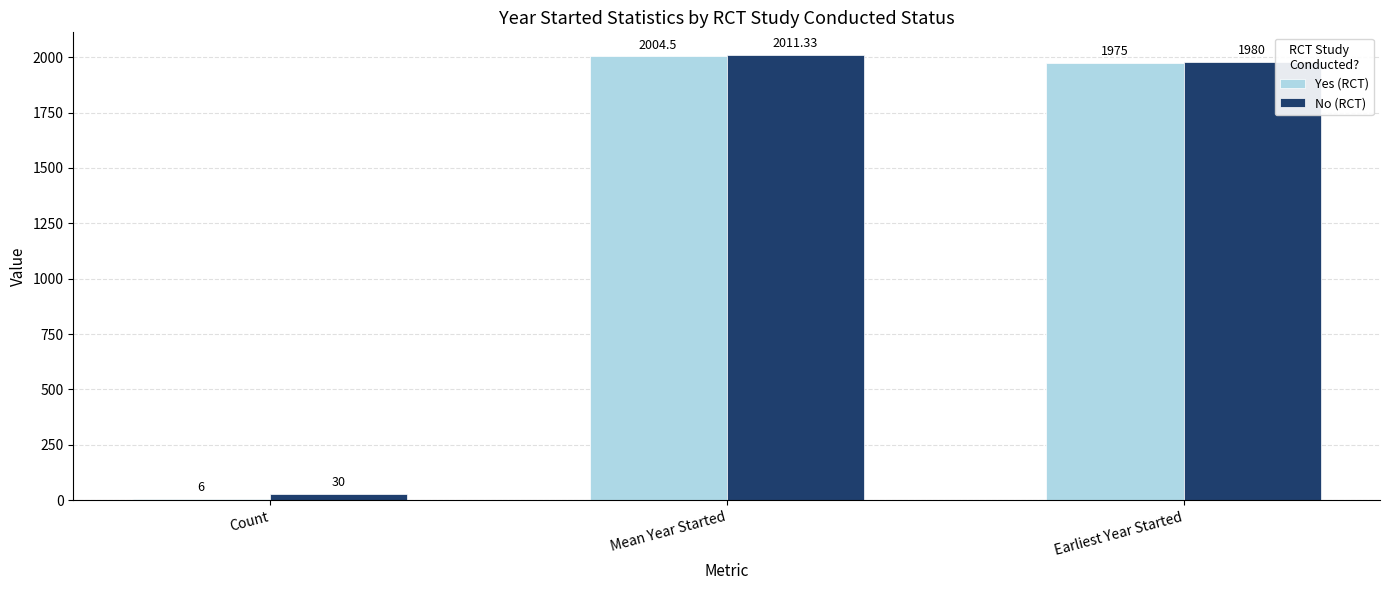

What is the sum of the Yes (RCT) values at Mean Year Started and Count?

2010.5